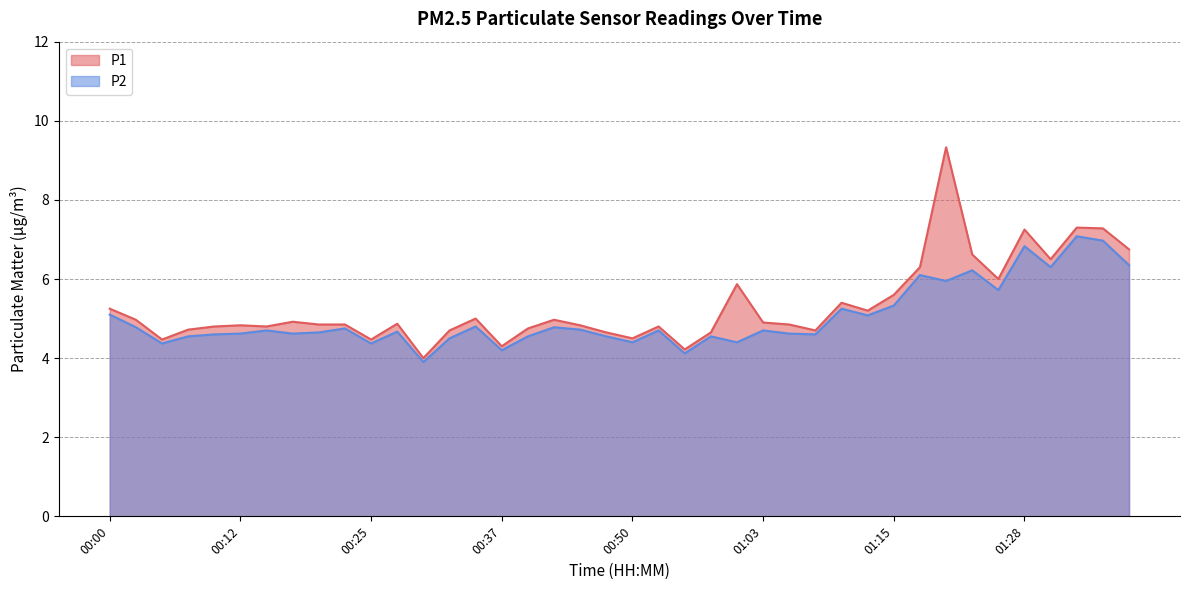

Is it true that P2 equals 4.5 at 00:32?

True